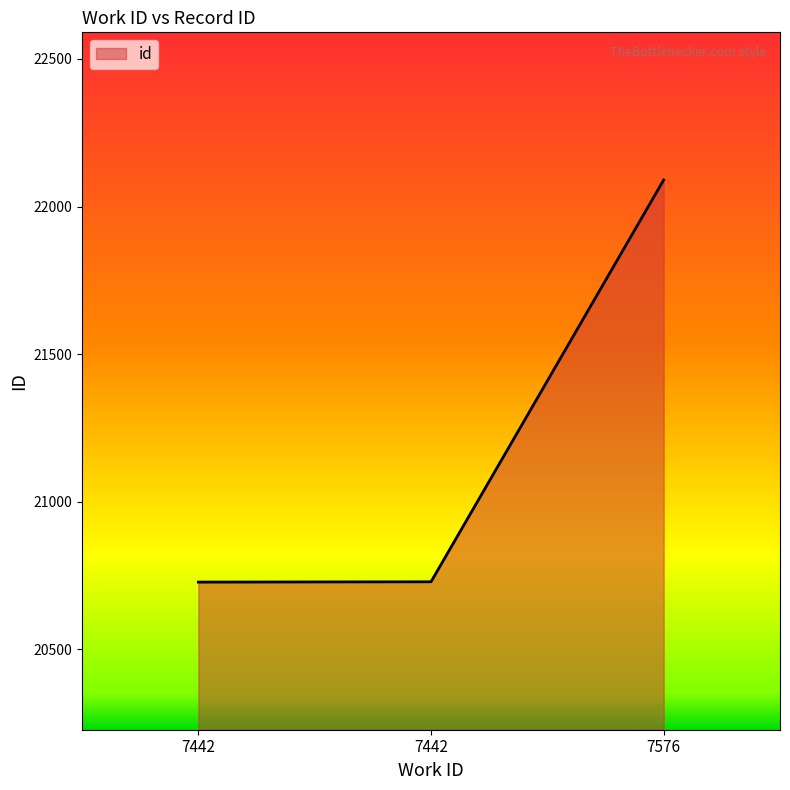

What is the maximum value shown in the chart?

22090